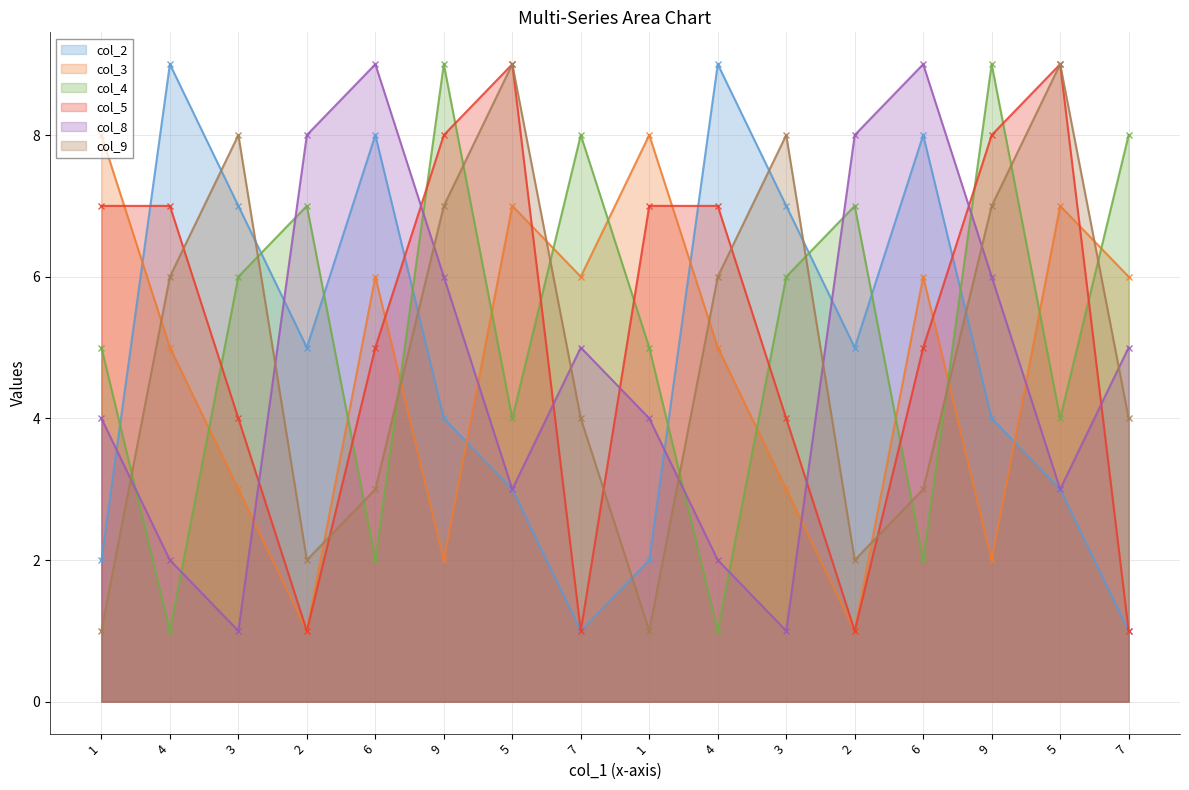

Reading left to right, list all the values displayed in this chart.

col_2: 1=2	4=9	3=7	2=5	6=8	9=4	5=3	7=1	1=2	4=9	3=7	2=5	6=8	9=4	5=3	7=1
col_3: 1=8	4=5	3=3	2=1	6=6	9=2	5=7	7=6	1=8	4=5	3=3	2=1	6=6	9=2	5=7	7=6
col_4: 1=5	4=1	3=6	2=7	6=2	9=9	5=4	7=8	1=5	4=1	3=6	2=7	6=2	9=9	5=4	7=8
col_5: 1=7	4=7	3=4	2=1	6=5	9=8	5=9	7=1	1=7	4=7	3=4	2=1	6=5	9=8	5=9	7=1
col_8: 1=4	4=2	3=1	2=8	6=9	9=6	5=3	7=5	1=4	4=2	3=1	2=8	6=9	9=6	5=3	7=5
col_9: 1=1	4=6	3=8	2=2	6=3	9=7	5=9	7=4	1=1	4=6	3=8	2=2	6=3	9=7	5=9	7=4